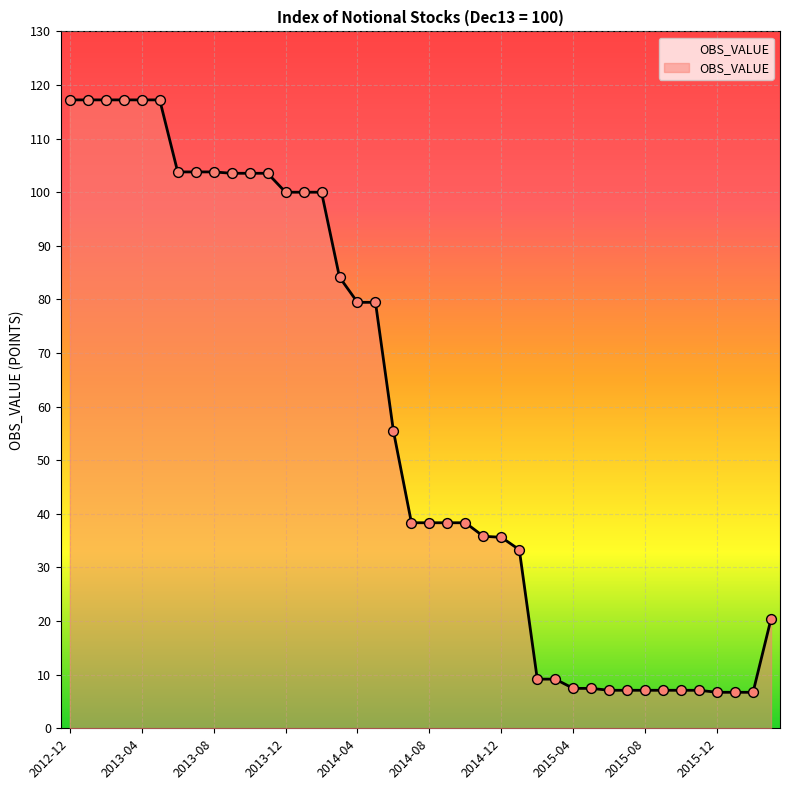

What is the difference between the maximum and minimum values?

110.5